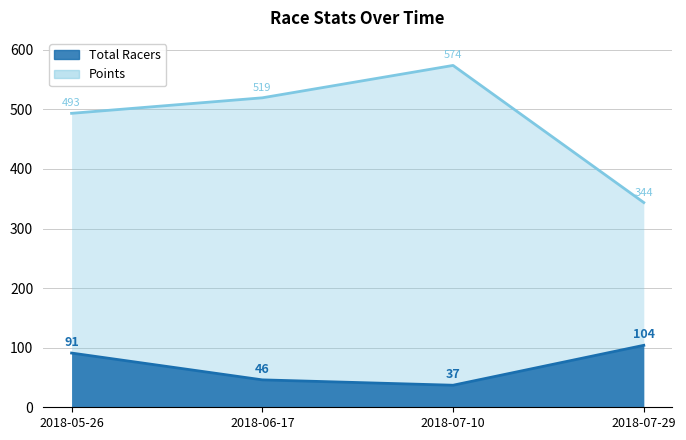

True or false: Total Racers and Points cross at least once.

False